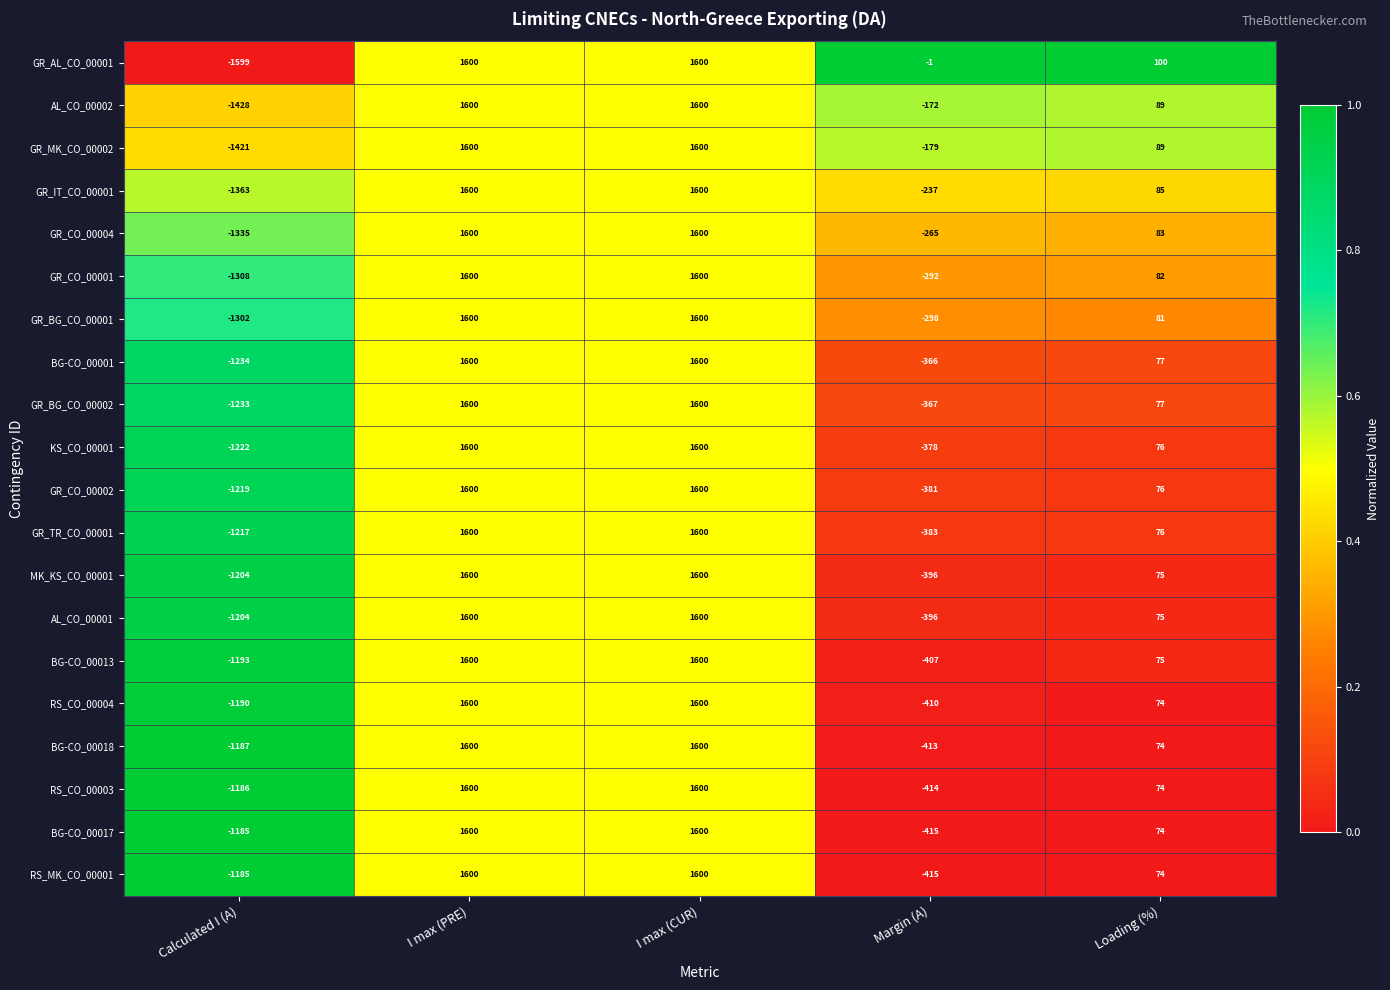

True or false: MK_KS_CO_00001 has a value of 47 at Loading (%).

False